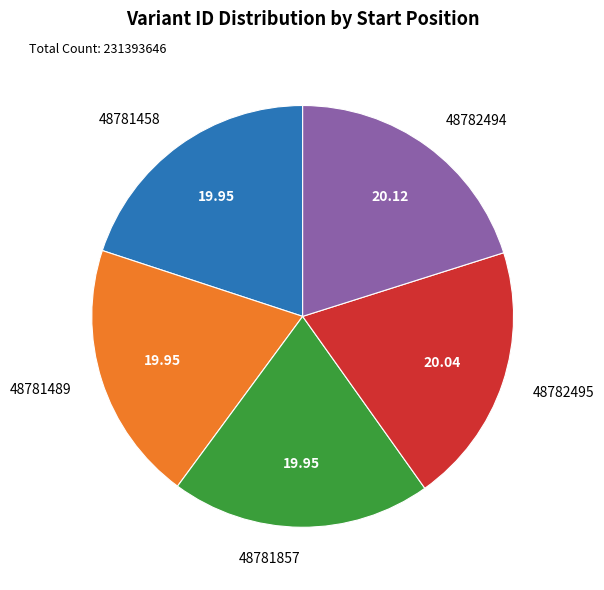

Does any single category account for the majority?

No